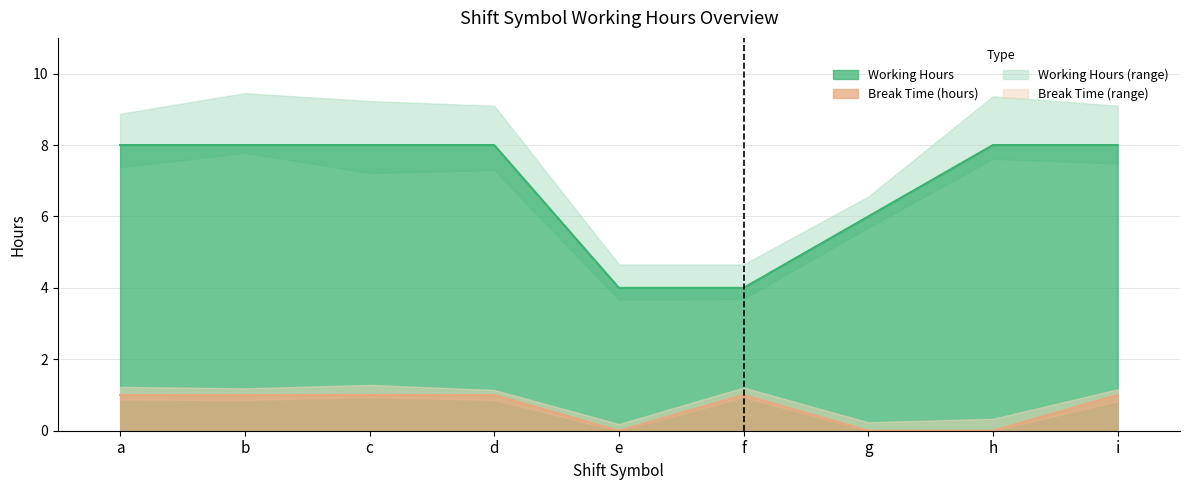

True or false: Working Hours has more than 0 points higher than both neighbors.

True